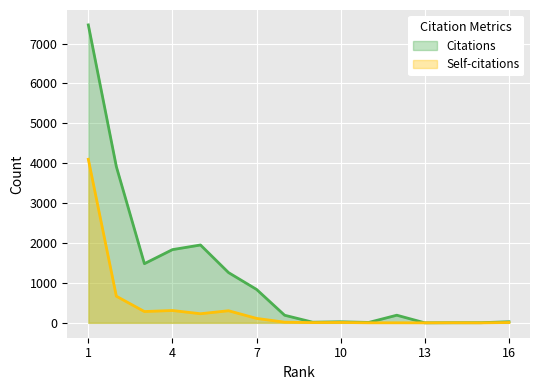

What is the difference between the Citations values at 15 and 3?

1480